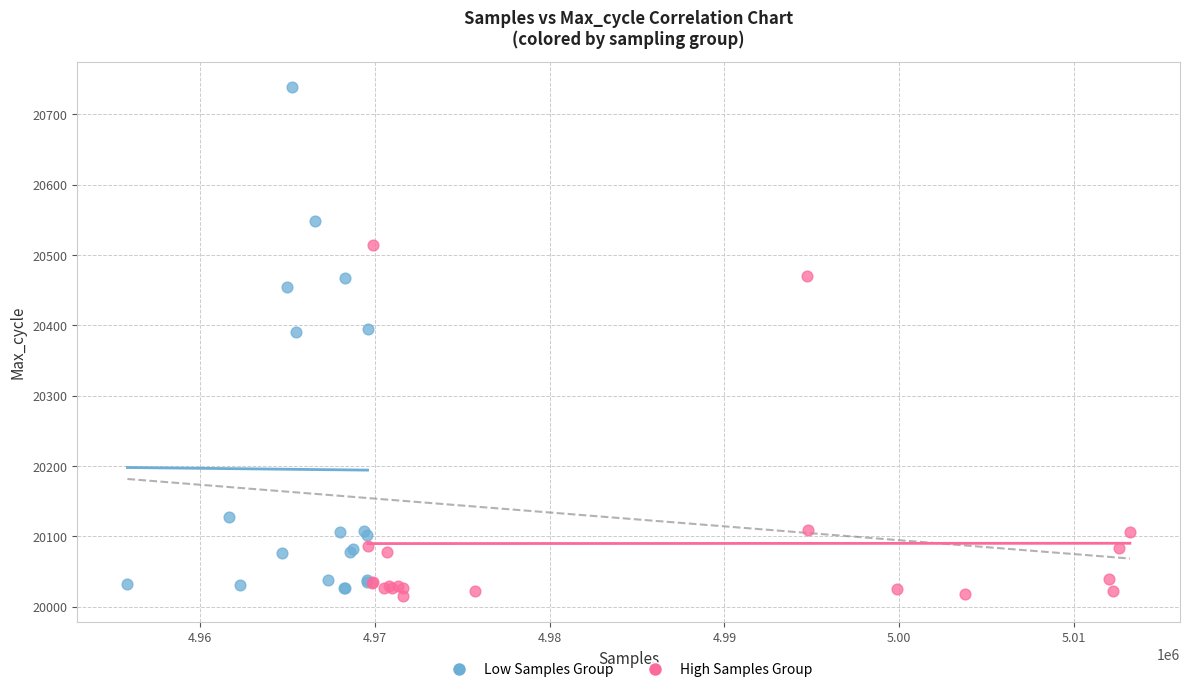

Which series contains the lowest Y value?

High Samples Group